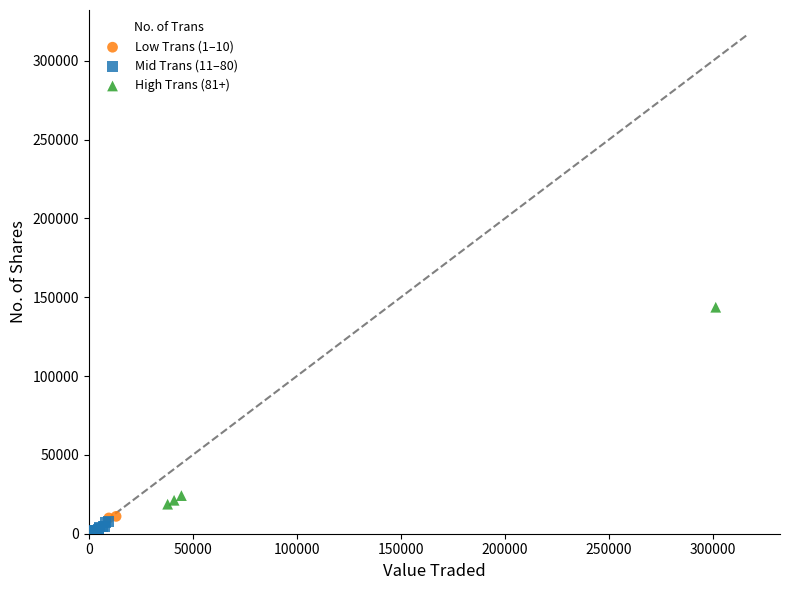

Which series has the largest Y range (max minus min)?

High Trans (81+)